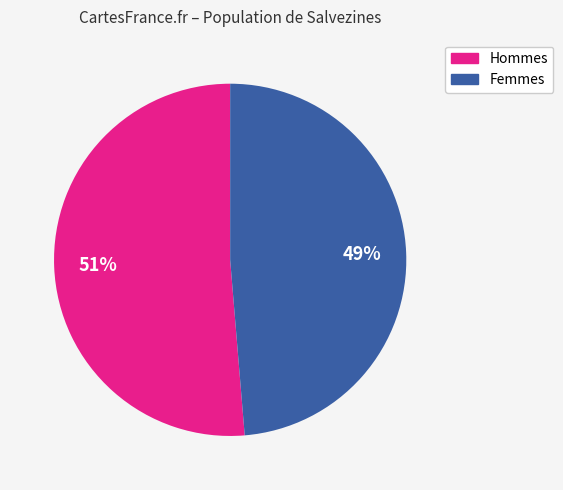

Is there a majority slice in this chart?

Yes